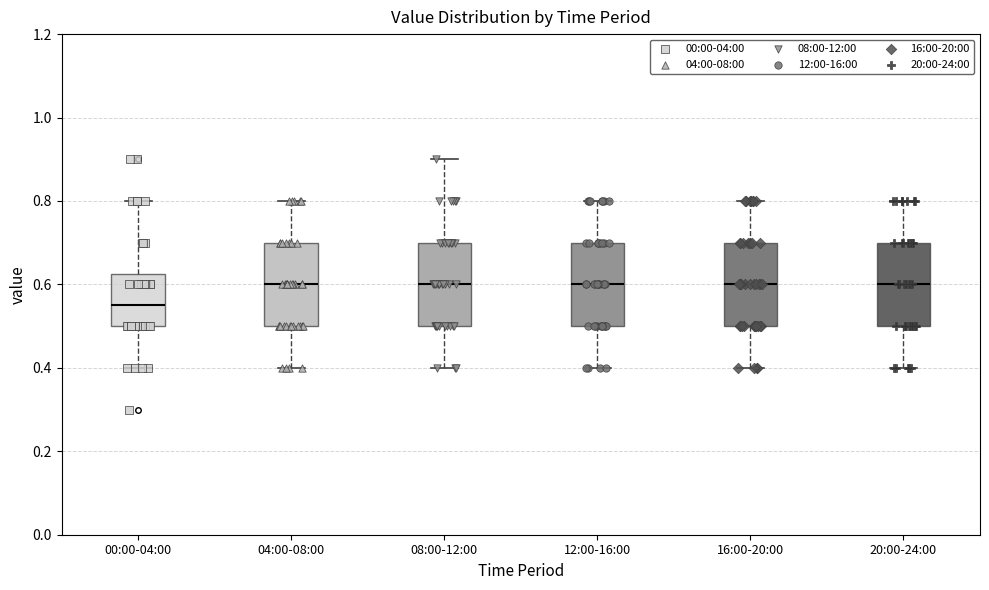

Where is the upper edge of the box for 20:00-24:00 on the y-axis? The values are not printed on the chart, so give them approximately, as read against the axis.

0.70